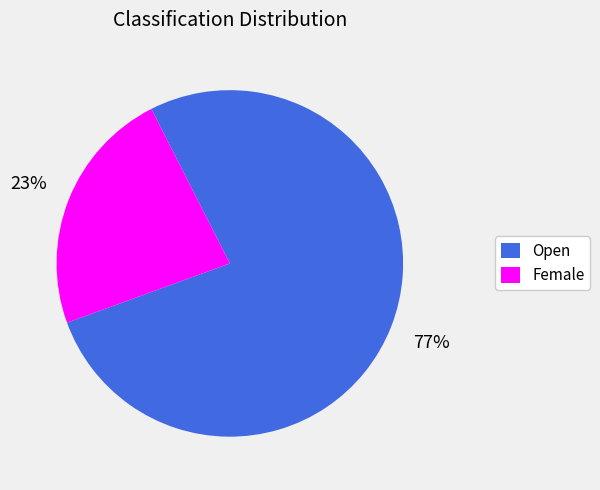

Is the sum of Female and Open greater than half?

Yes